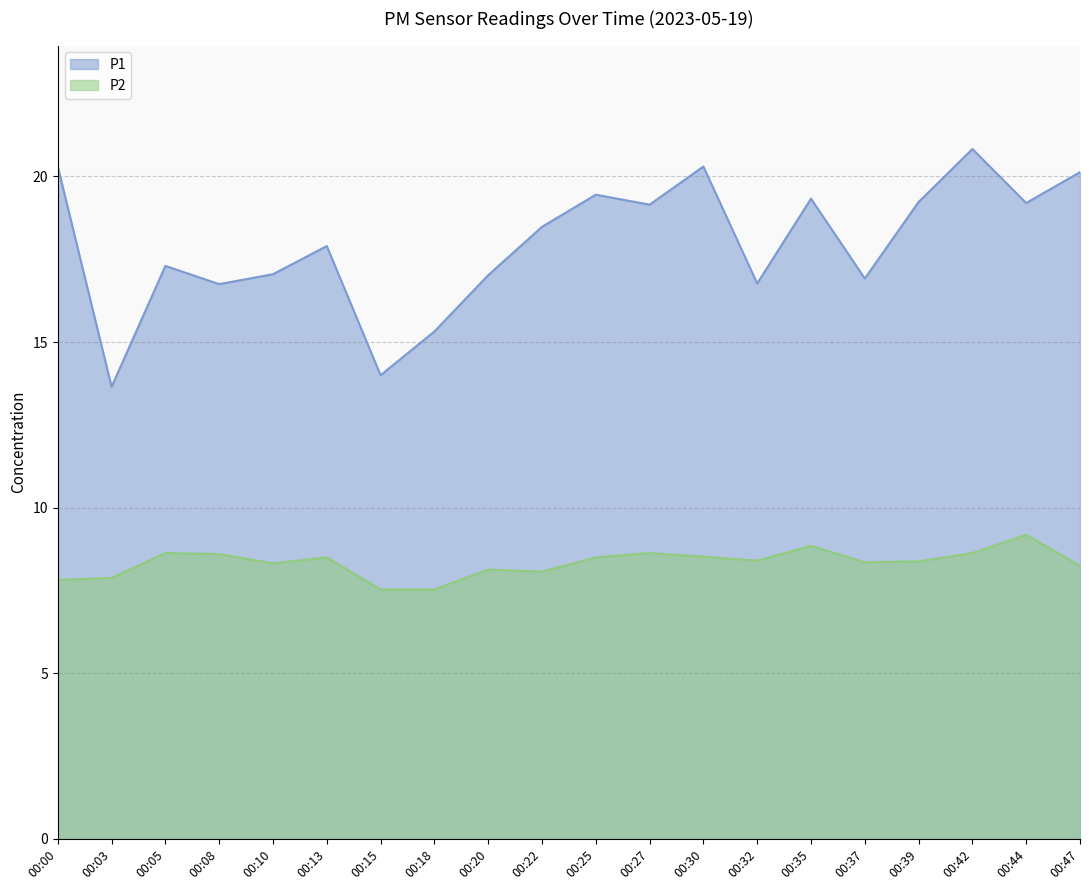

True or false: P1 and P2 intersect in this chart.

False